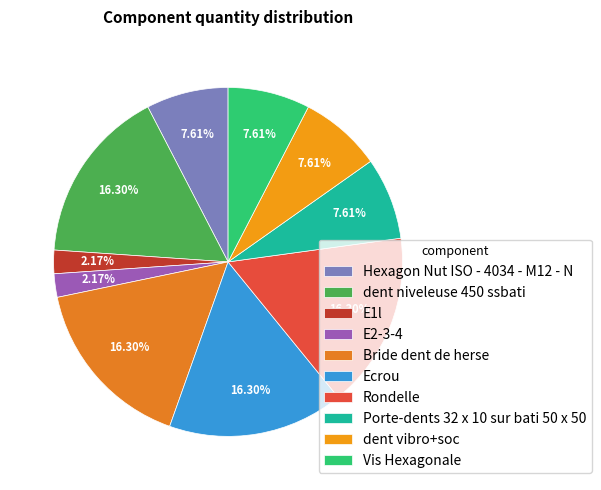

Combined, what portion of the pie is E2-3-4 and Vis Hexagonale?

9.8%